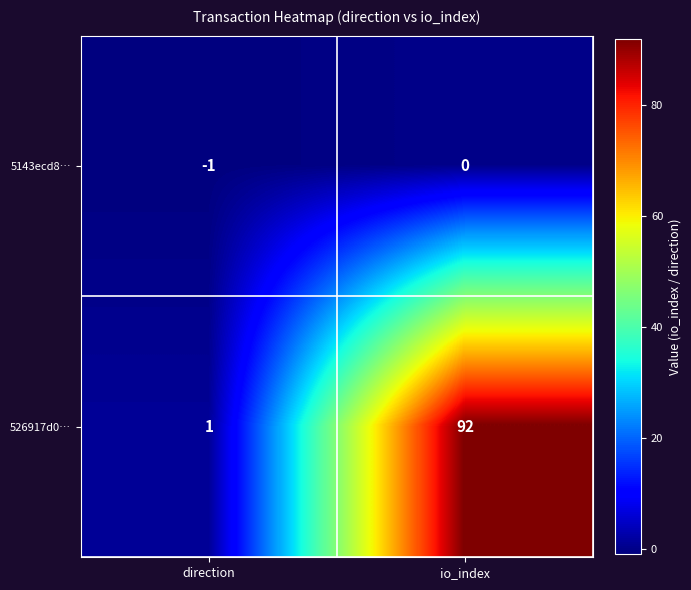

Reading right to left, extract all data points from this chart.

5143ecd8…: io_index=0	direction=-1
526917d0…: io_index=92	direction=1